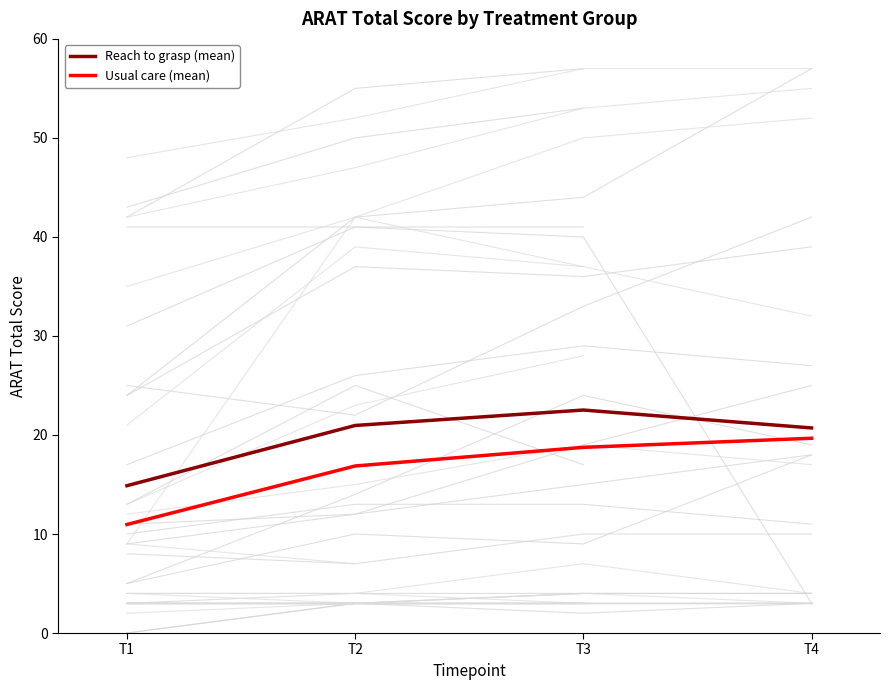

At which category is the sum across all series the highest?

T3